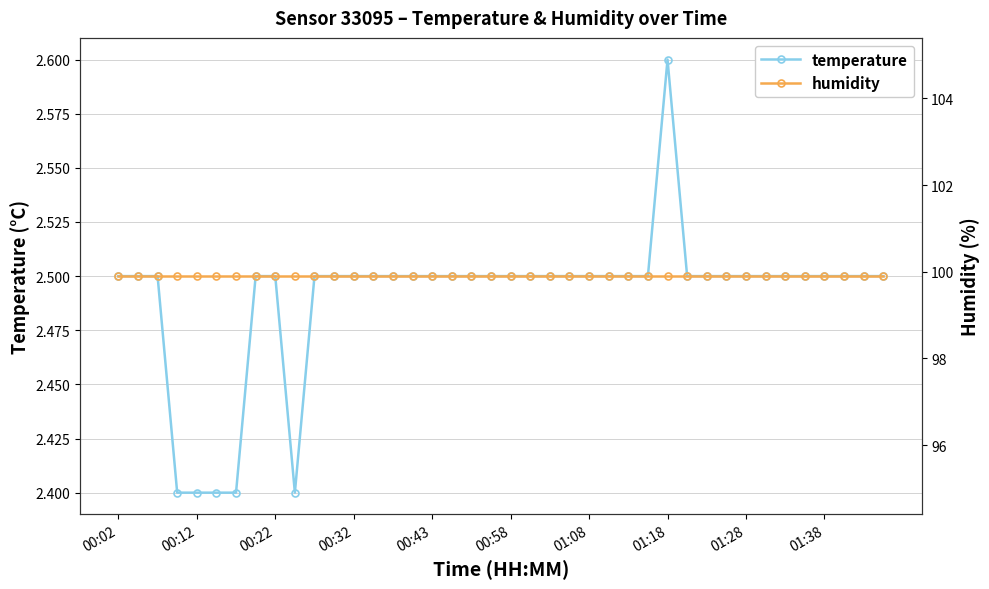

Reading left to right, extract all data points from this chart.

temperature: 2.5	2.5	2.5	2.4	2.4	2.4	2.4	2.5	2.5	2.4	2.5	2.5	2.5	2.5	2.5	2.5	2.5	2.5	2.5	2.5	2.5	2.5	2.5	2.5	2.5	2.5	2.5	2.5	2.6	2.5	2.5	2.5	2.5	2.5	2.5	2.5	2.5	2.5	2.5	2.5
humidity: 99.9	99.9	99.9	99.9	99.9	99.9	99.9	99.9	99.9	99.9	99.9	99.9	99.9	99.9	99.9	99.9	99.9	99.9	99.9	99.9	99.9	99.9	99.9	99.9	99.9	99.9	99.9	99.9	99.9	99.9	99.9	99.9	99.9	99.9	99.9	99.9	99.9	99.9	99.9	99.9